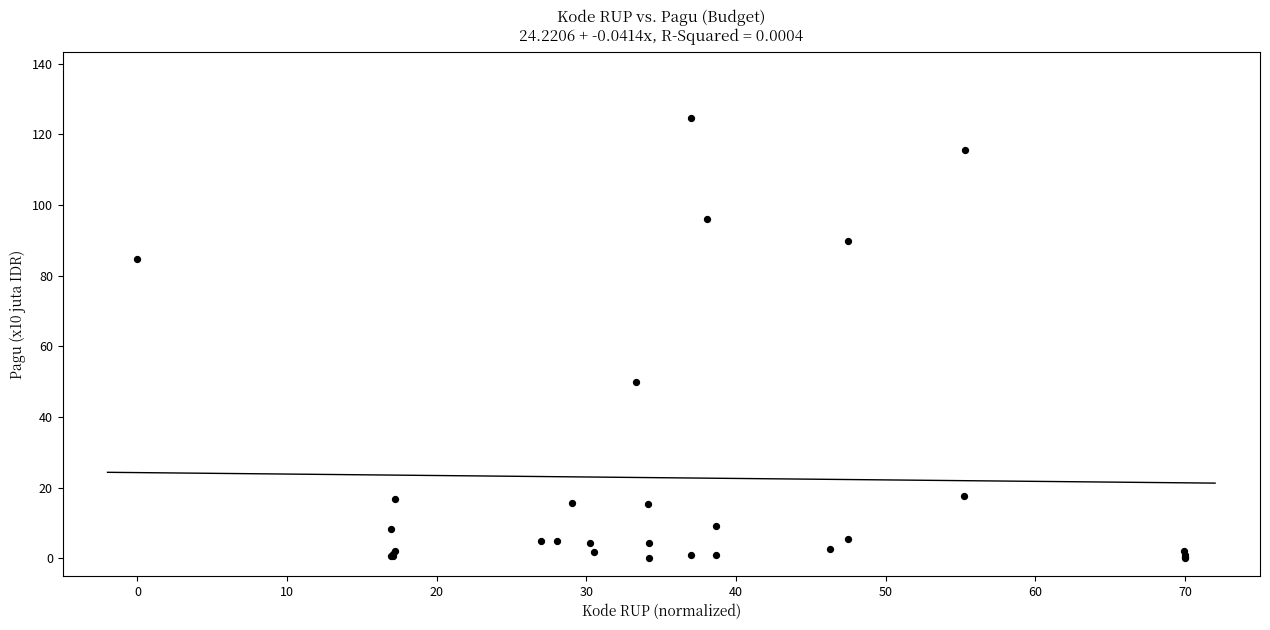

What Y value in the scatter plot is closest to 62?

50.0